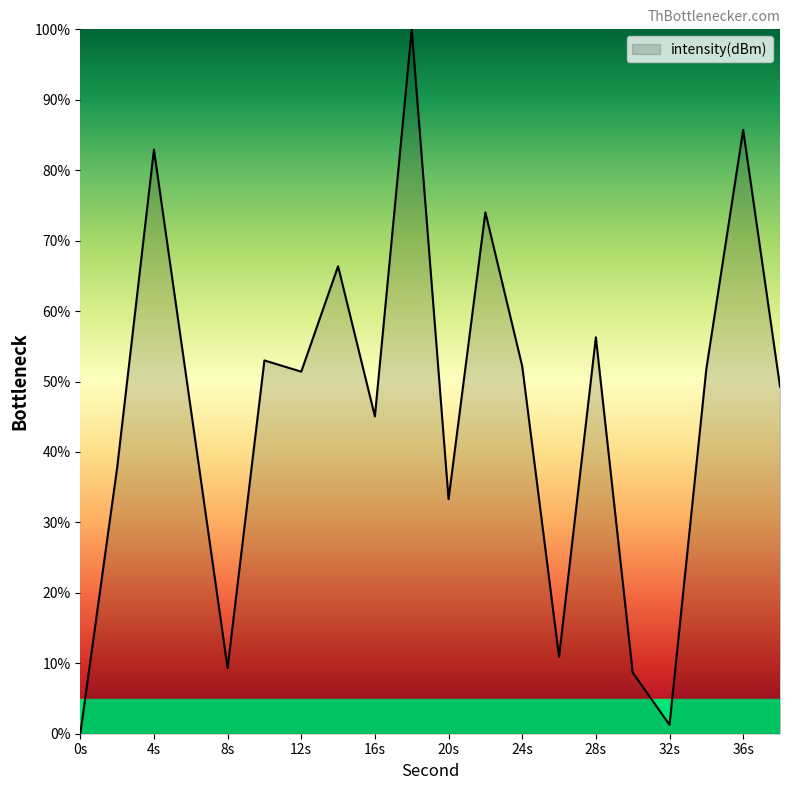

How many positive values are there?

19